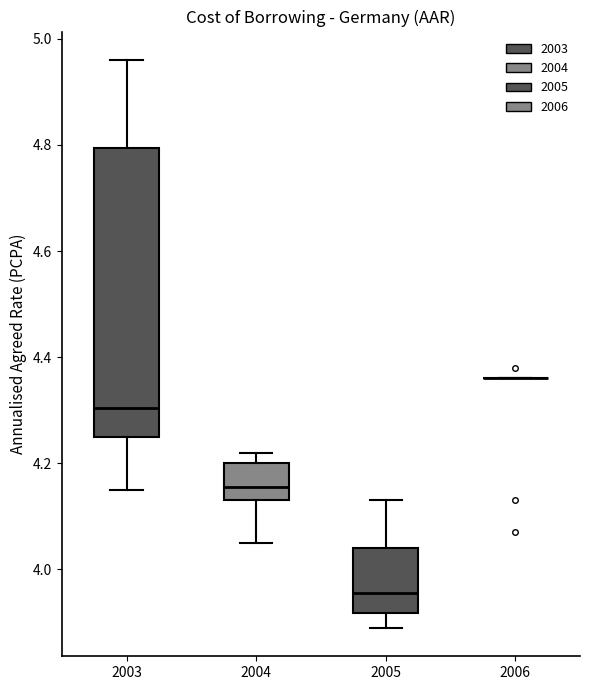

Comparing the boxes themselves (not the whiskers), which one is the tallest?

2003